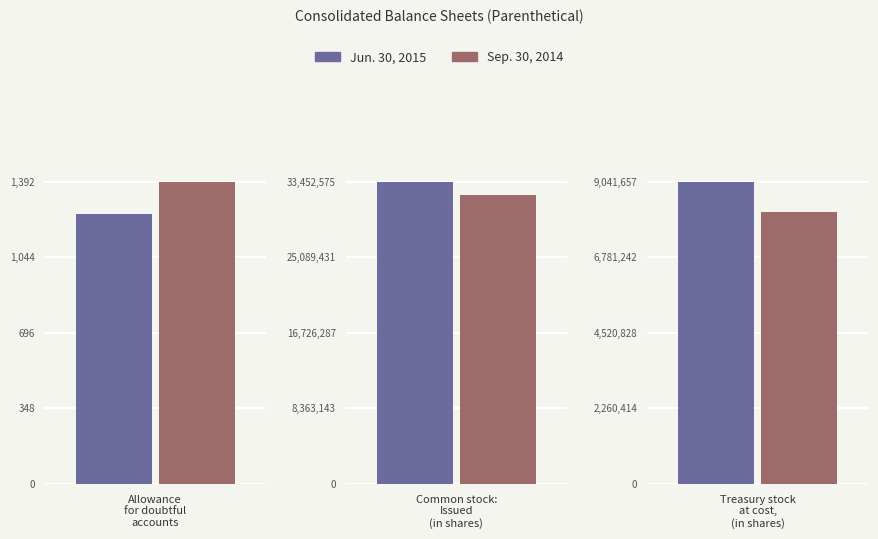

How many data points in Jun. 30, 2015 are less than 9041657?

1